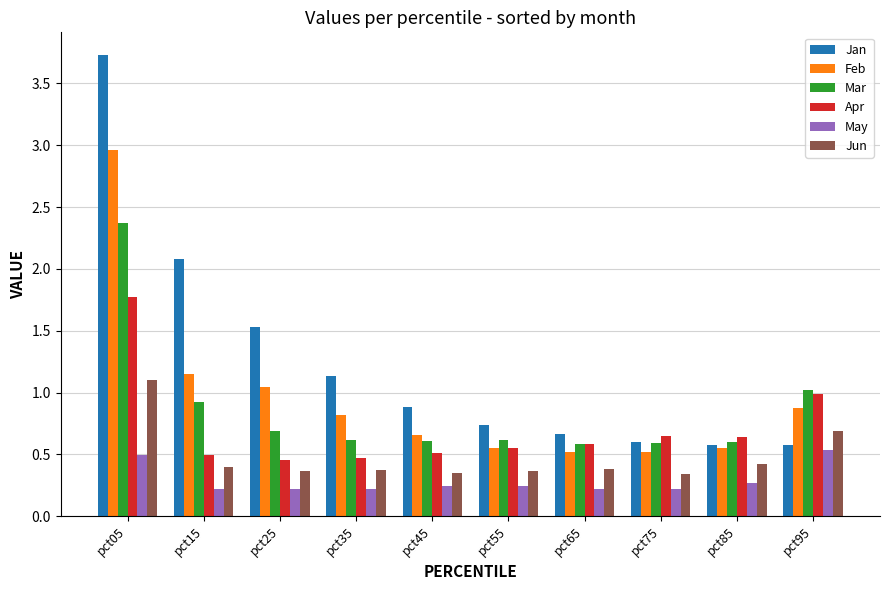

Is it true that Feb equals 0.5 at pct65?

True